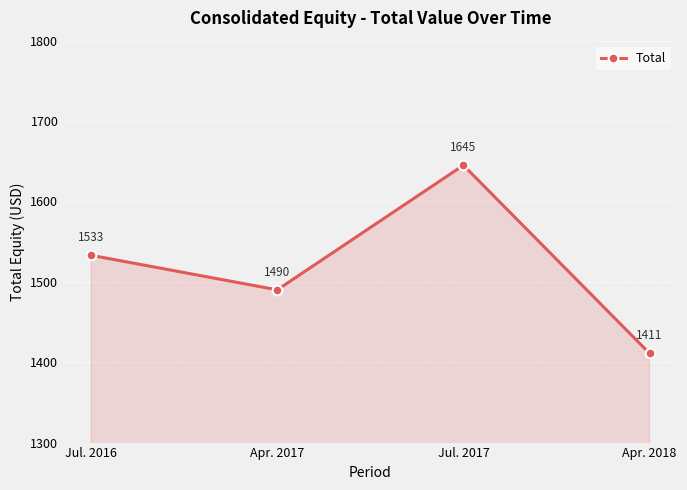

What is the ratio of the value at Apr. 2017 to the value at Jul. 2016?

1.0